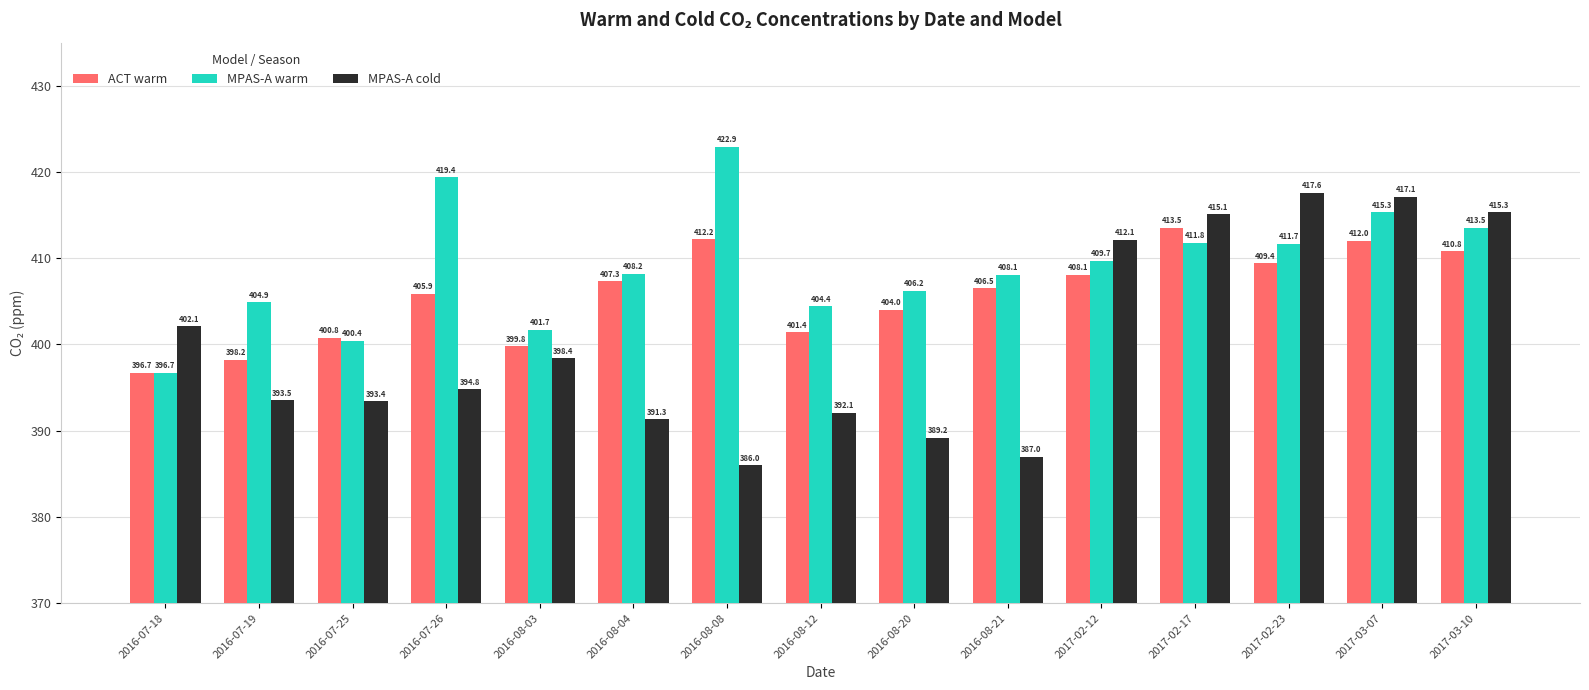

What is the difference between the second highest and second lowest values in the ACT warm series?

14.0